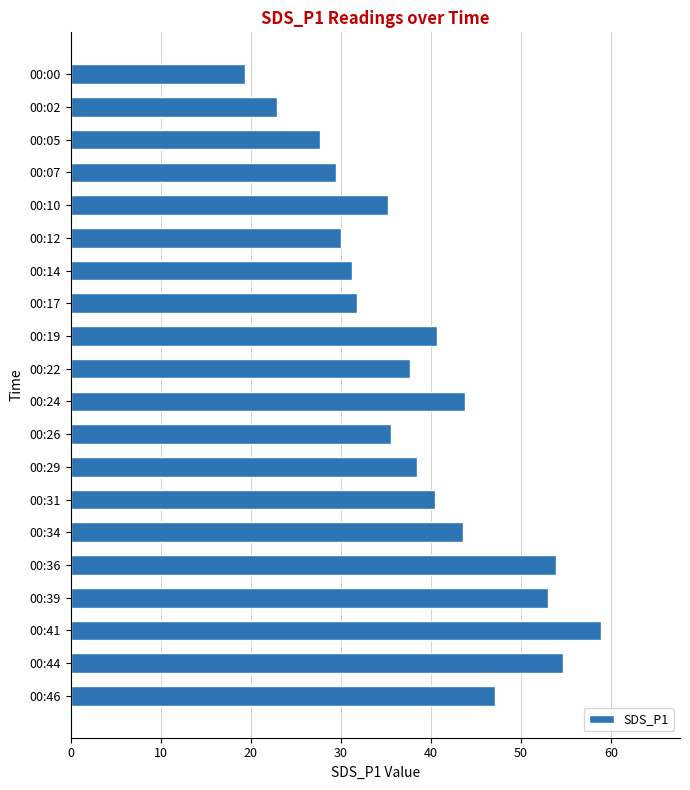

What is the change in value from 00:07 to 00:44?

+25.2